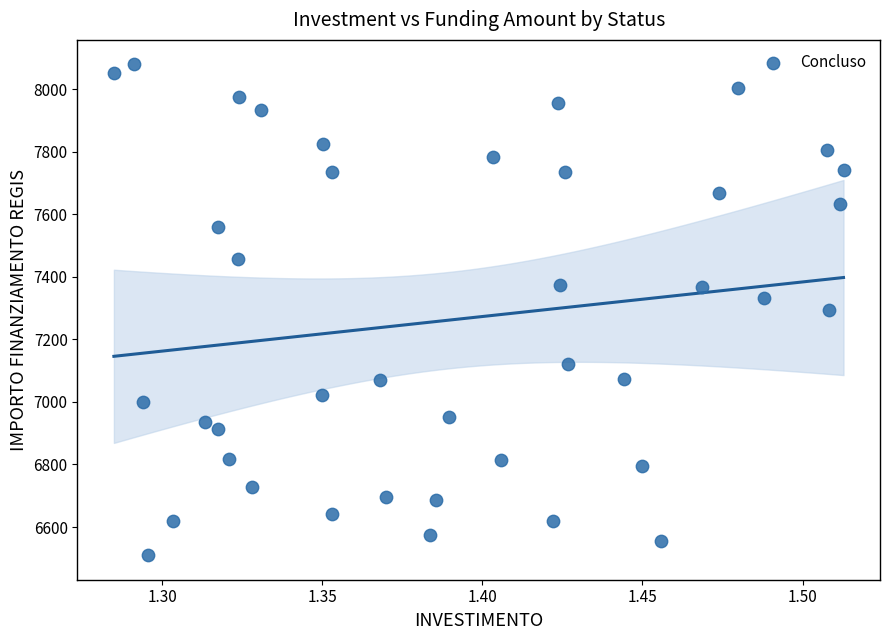

What is the range of Y values (max minus min)?

1570.2